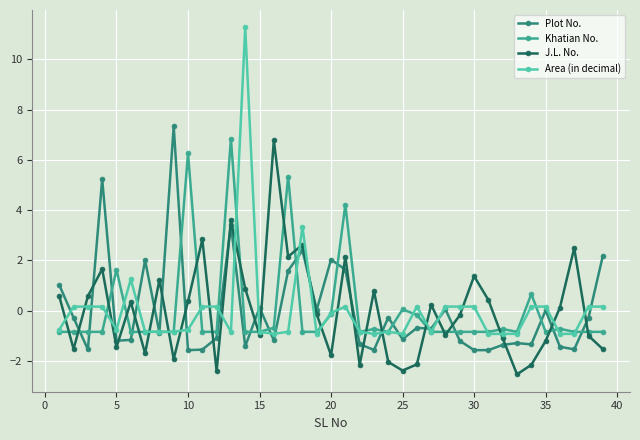

True or false: Area (in decimal) has more than 2 points higher than both neighbors.

True